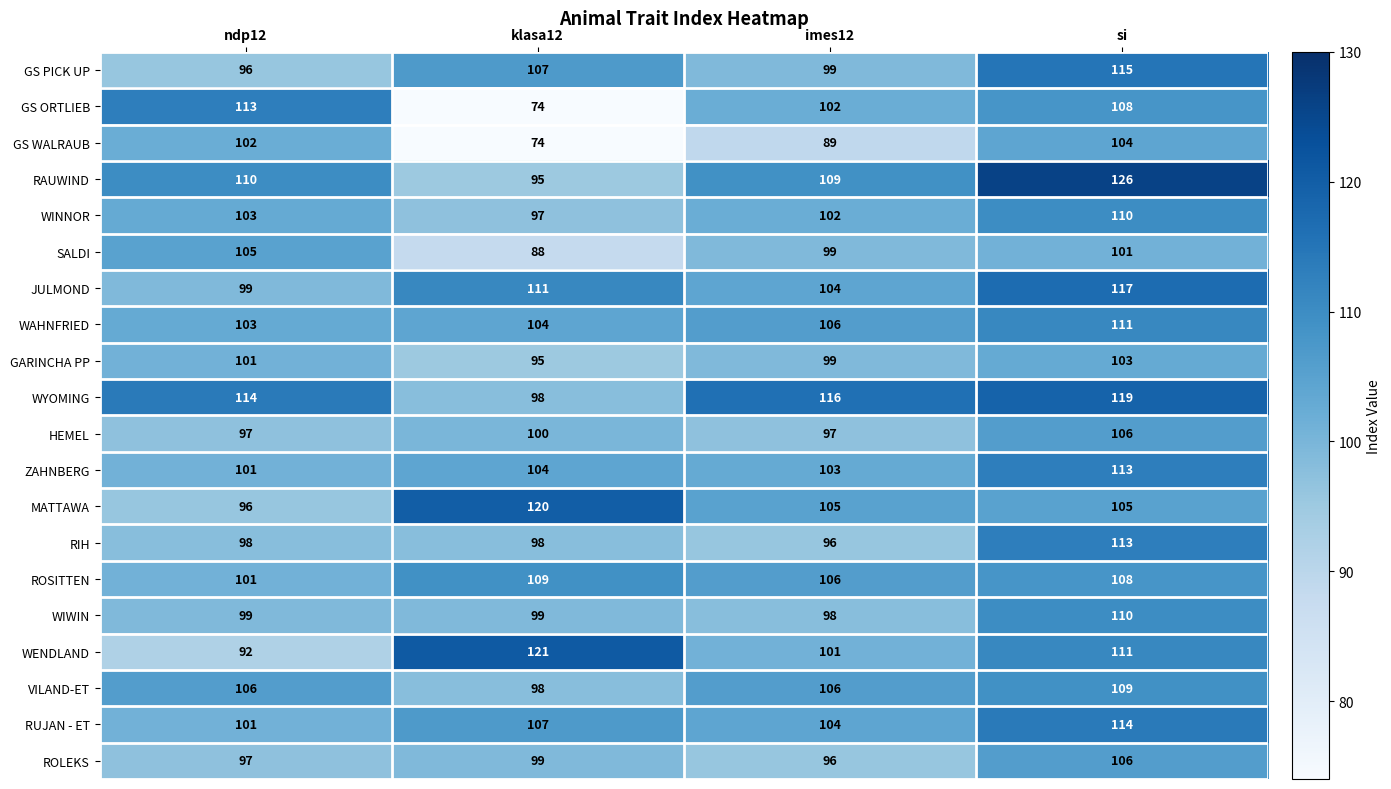

At which category is the sum across all series the highest?

si